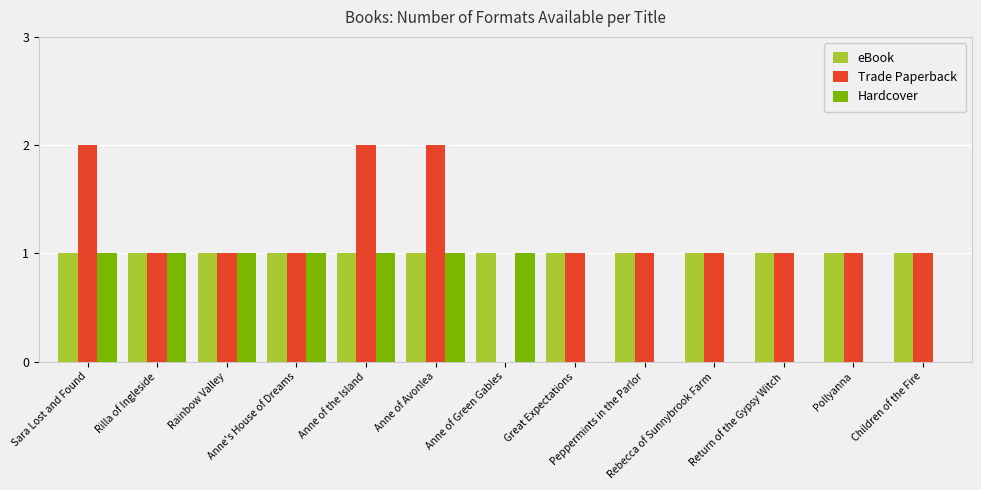

How many groups of bars are there?

13